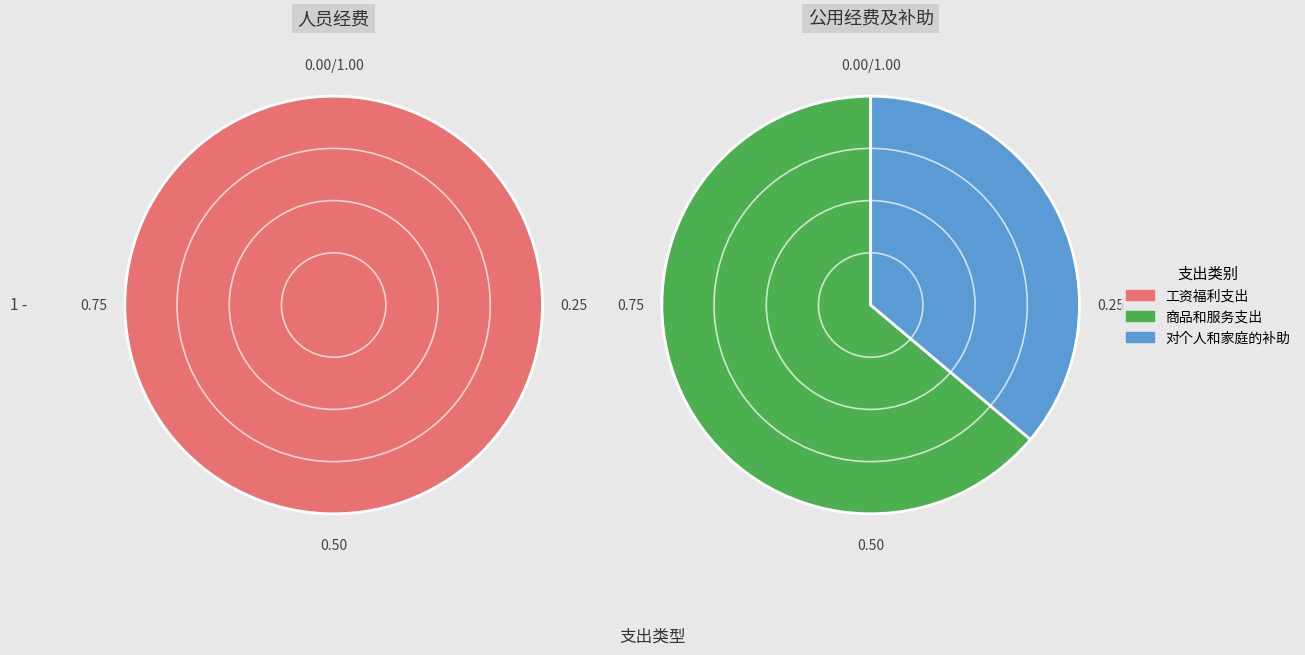

Is 商品和服务支出 the majority of the pie?

No